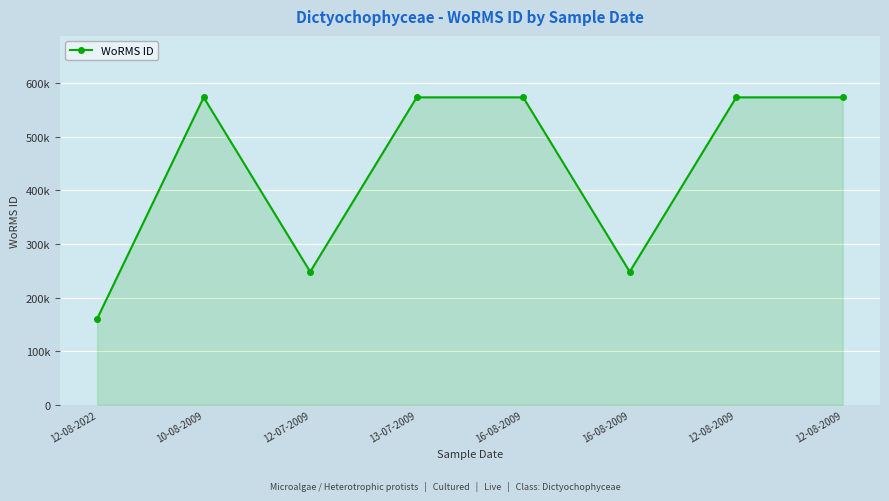

The chart shows a value of 573932 at 12-08-2009. True or false?

True